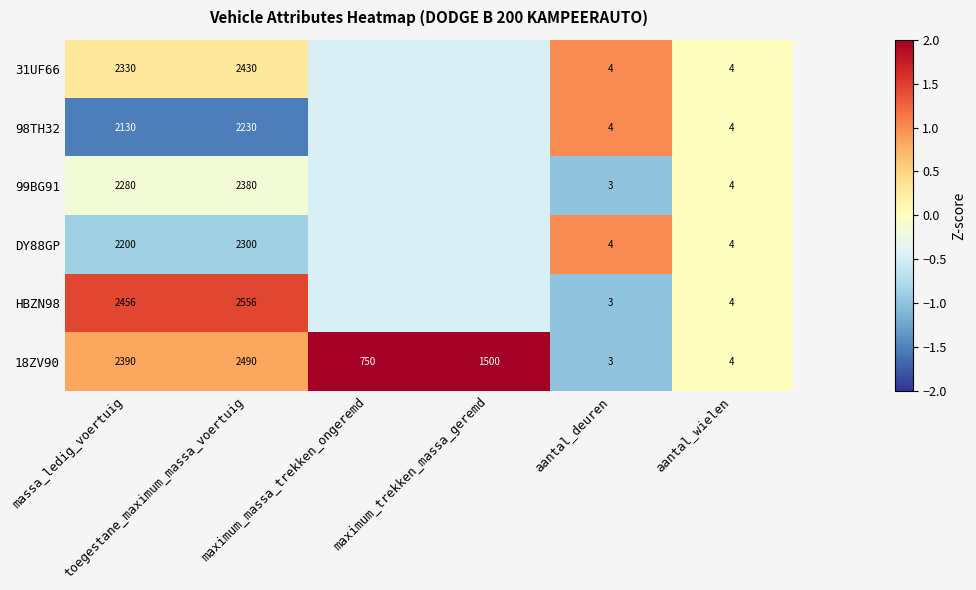

How many values in the HBZN98 series exceed 0?

2